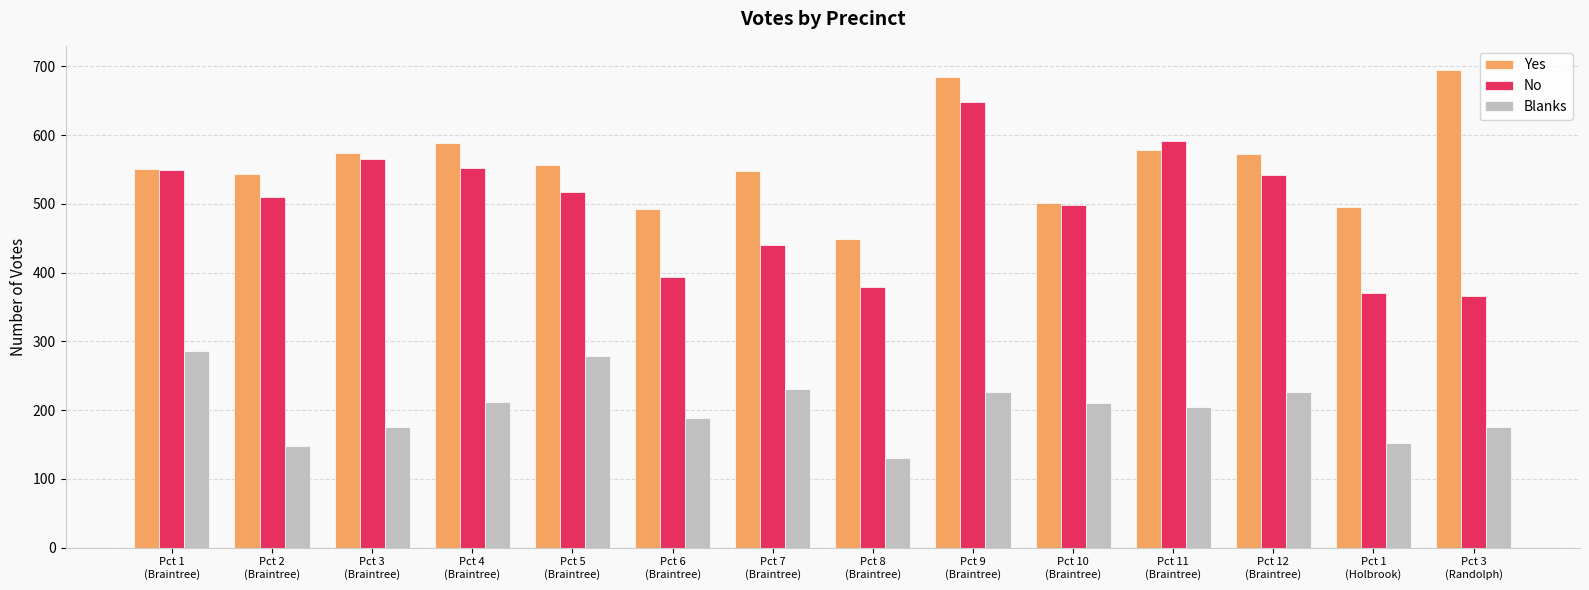

Is the value of Yes at Pct 12
(Braintree) greater than the value of No at Pct 7
(Braintree)?

Yes